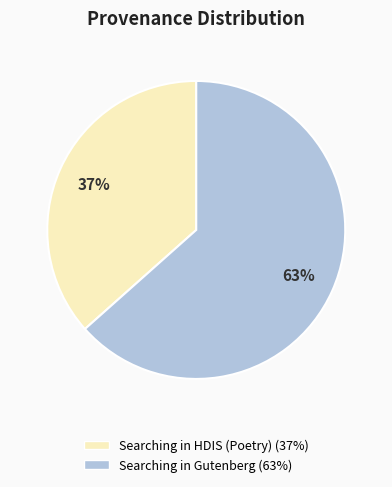

Which slice is the smallest?

Searching in HDIS (Poetry)